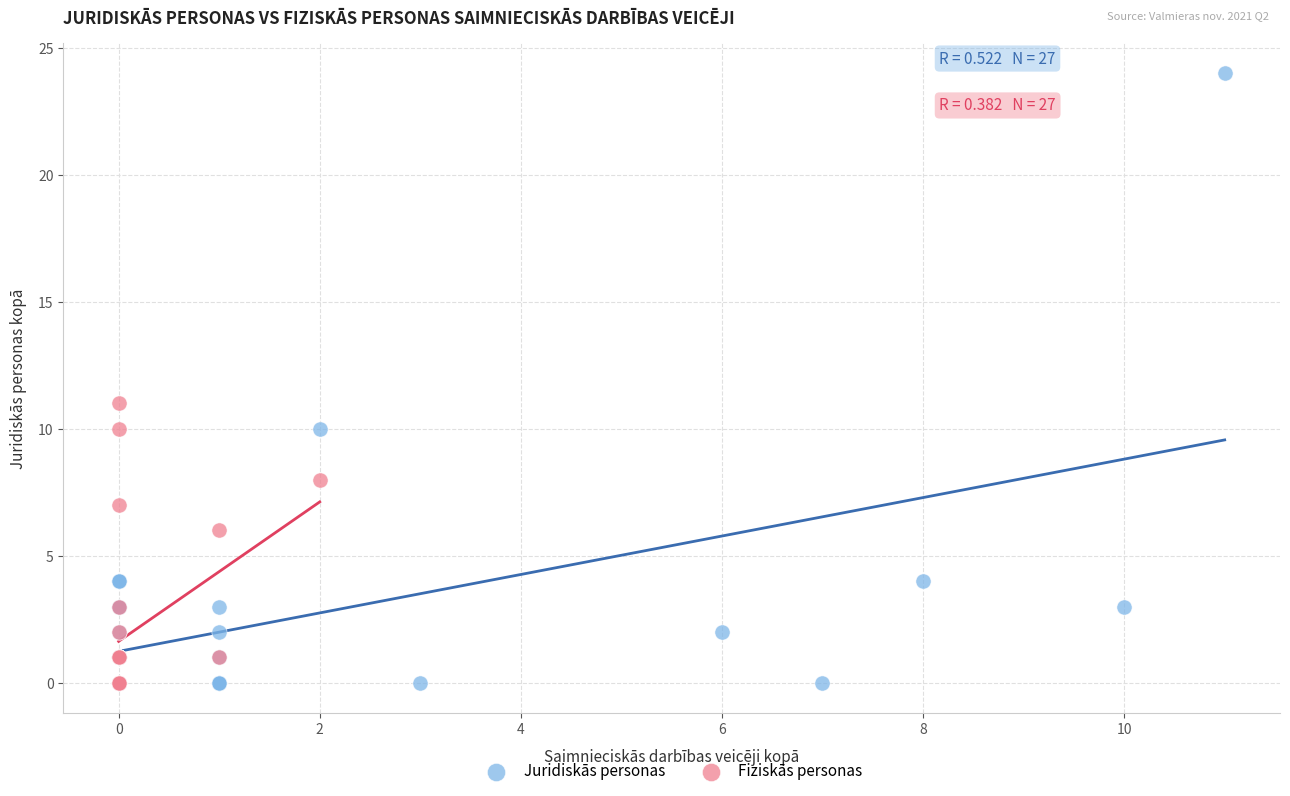

Which series contains the highest Y value?

Juridiskās personas